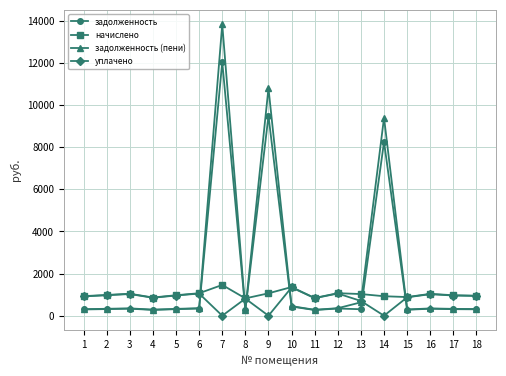

True or false: задолженность (пени) has more than 1 points higher than both neighbors.

True